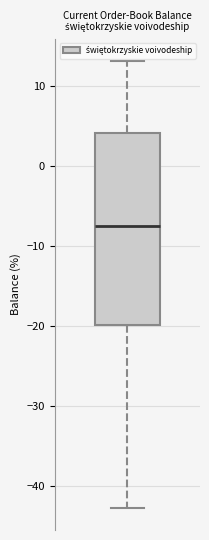

Transcribe this box plot: give where the median line is, the range the box spans, and where the two whiskers end, as read against the y-axis. The values are not printed on the chart, so give them approximately, as read against the axis.

median -7, box -20 to 4, whiskers -43 to 13